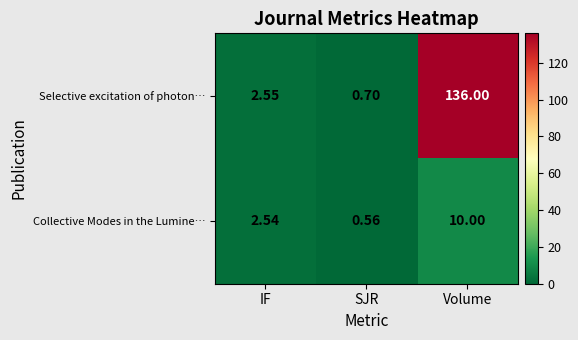

How many distinct data groups are displayed?

2